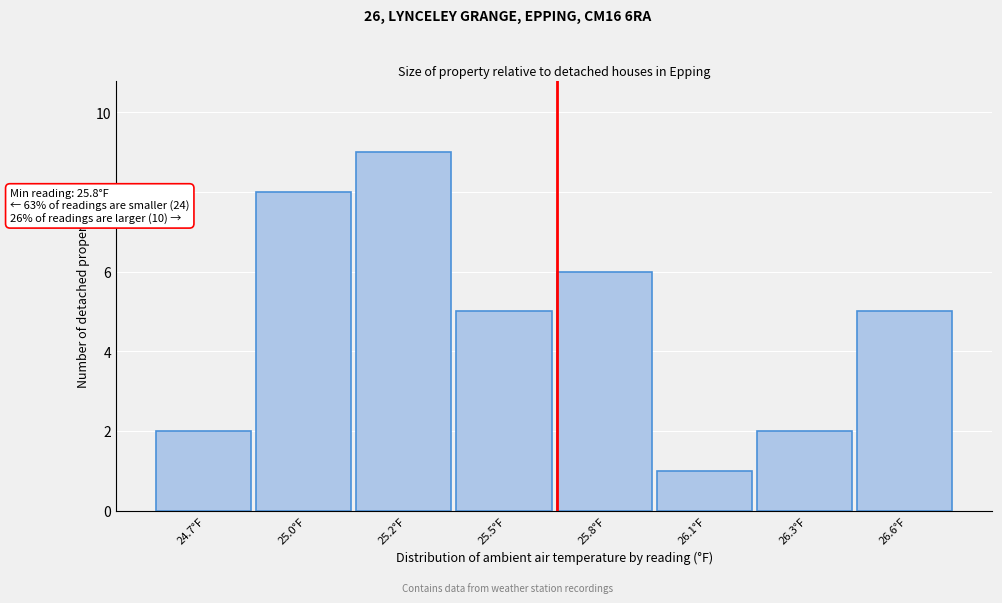

Reading right to left, transcribe all the data shown in this chart.

5	2	1	6	5	9	8	2